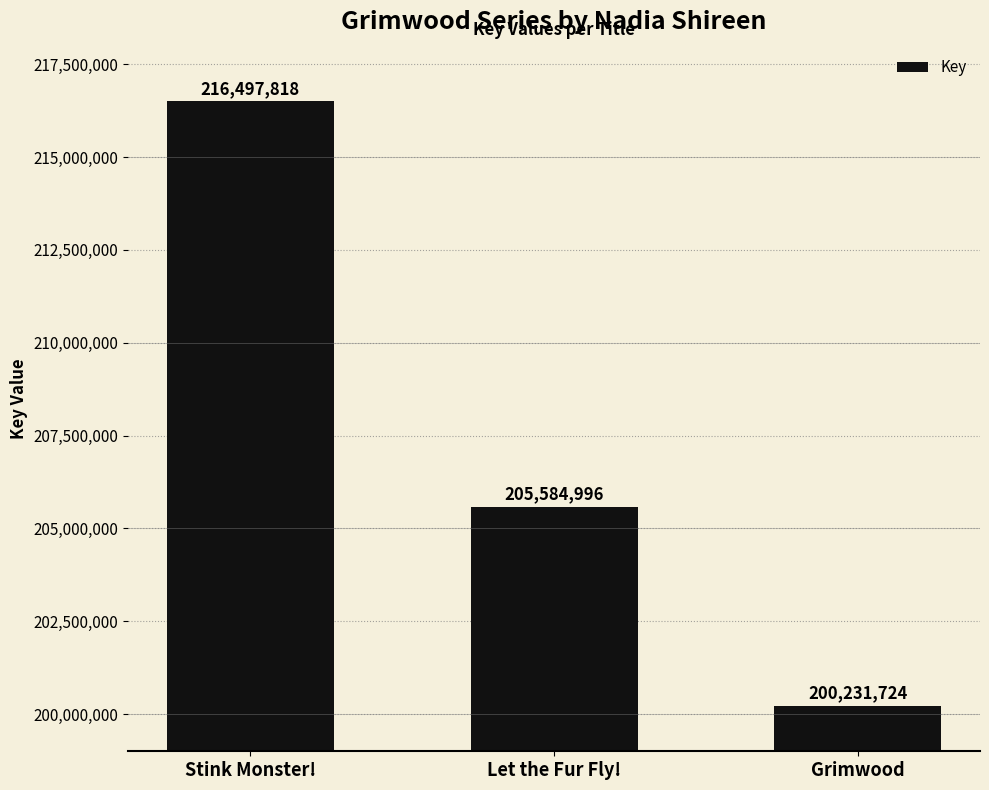

Is it true that the value at Stink Monster! is 288819512?

False